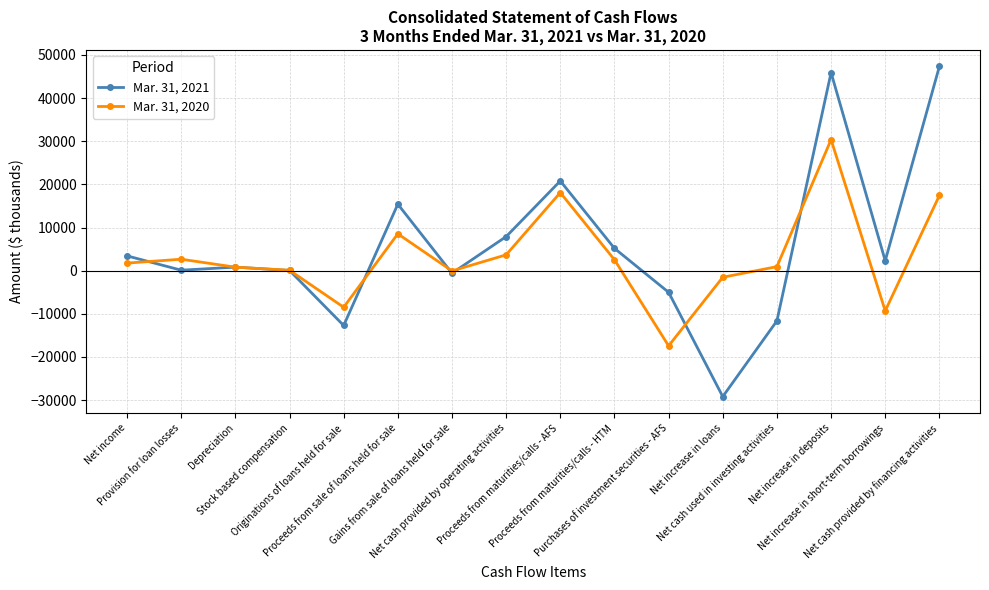

What is the minimum value shown in the chart?

-29180